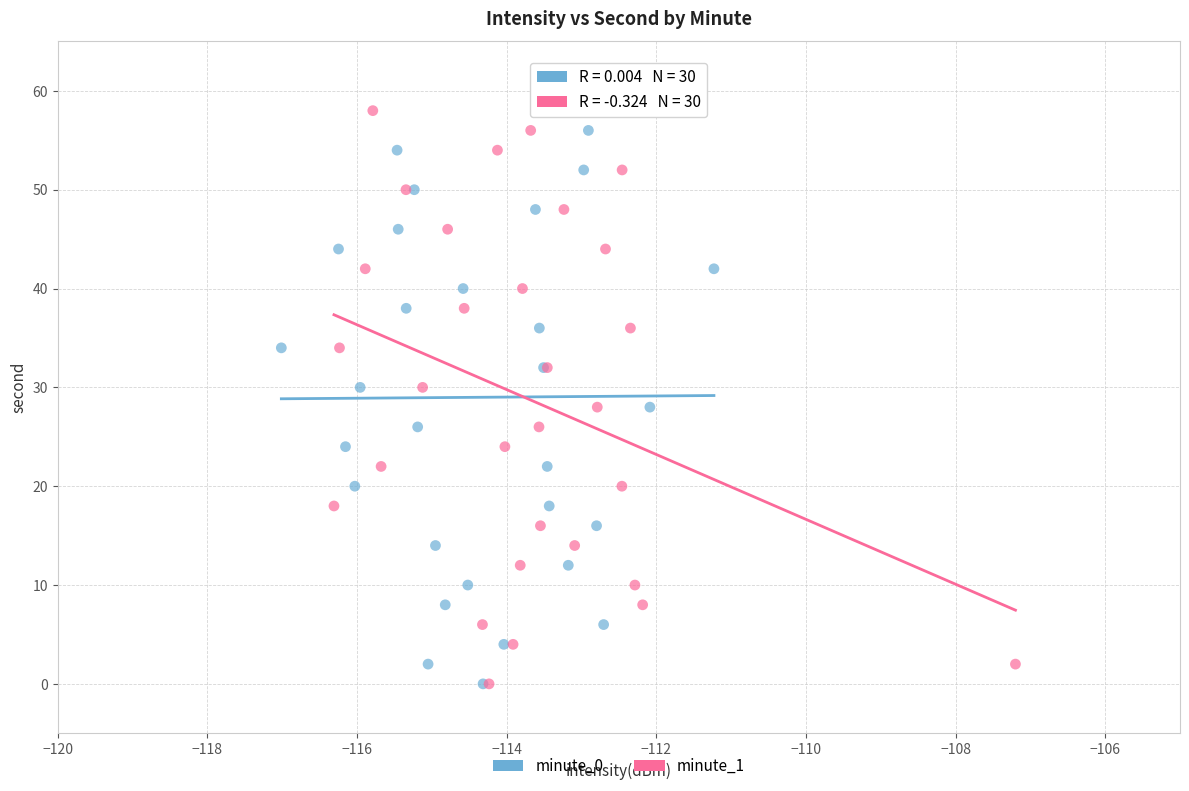

What are all the series names shown in the legend?

minute_0, minute_1